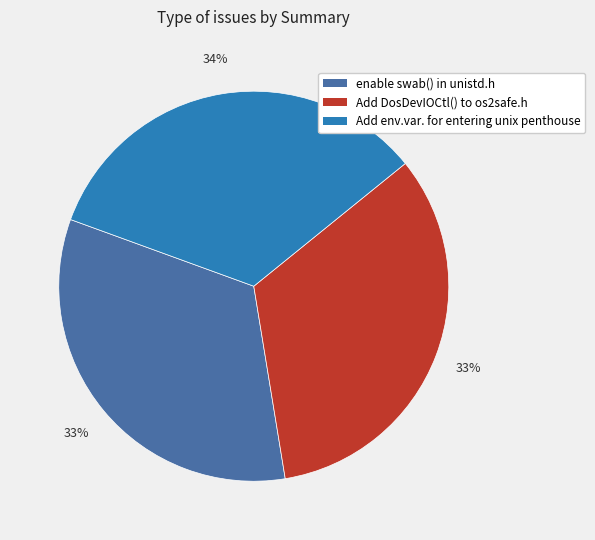

Is there a majority slice in this chart?

No